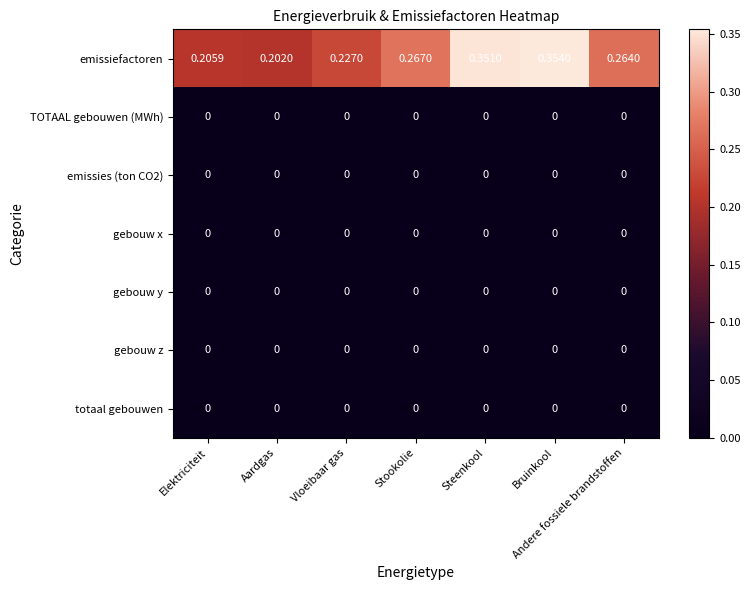

Which series has the widest spread of values?

emissiefactoren